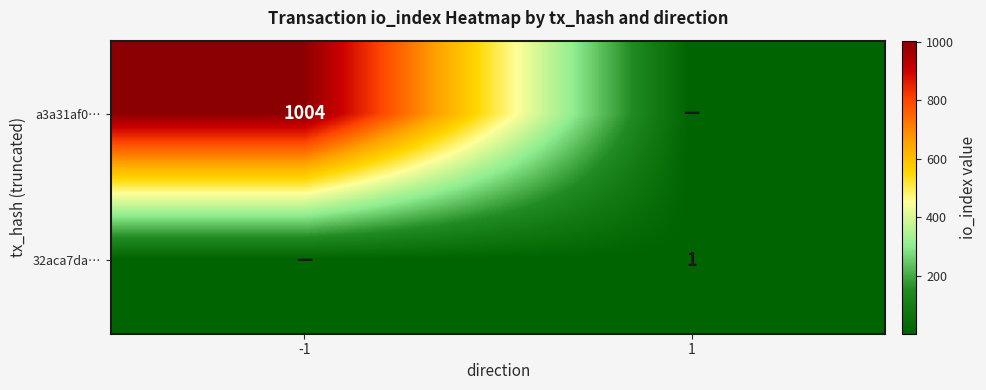

What is the spread (max minus min) of values at -1?

1004